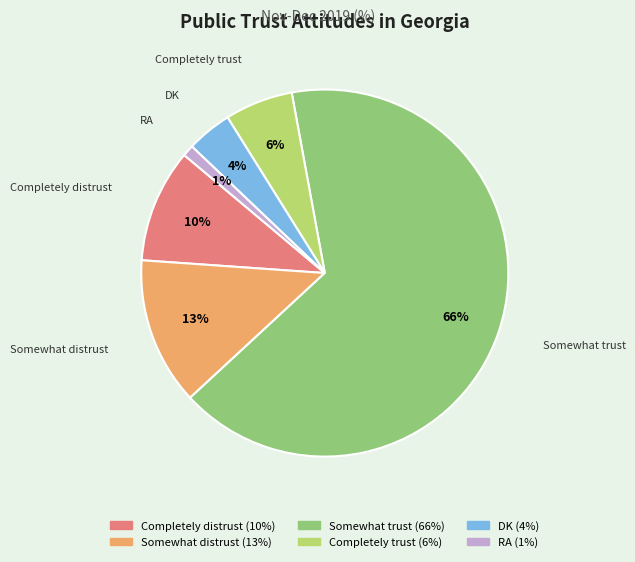

The RA slice represents 15% of the pie. True or false?

False